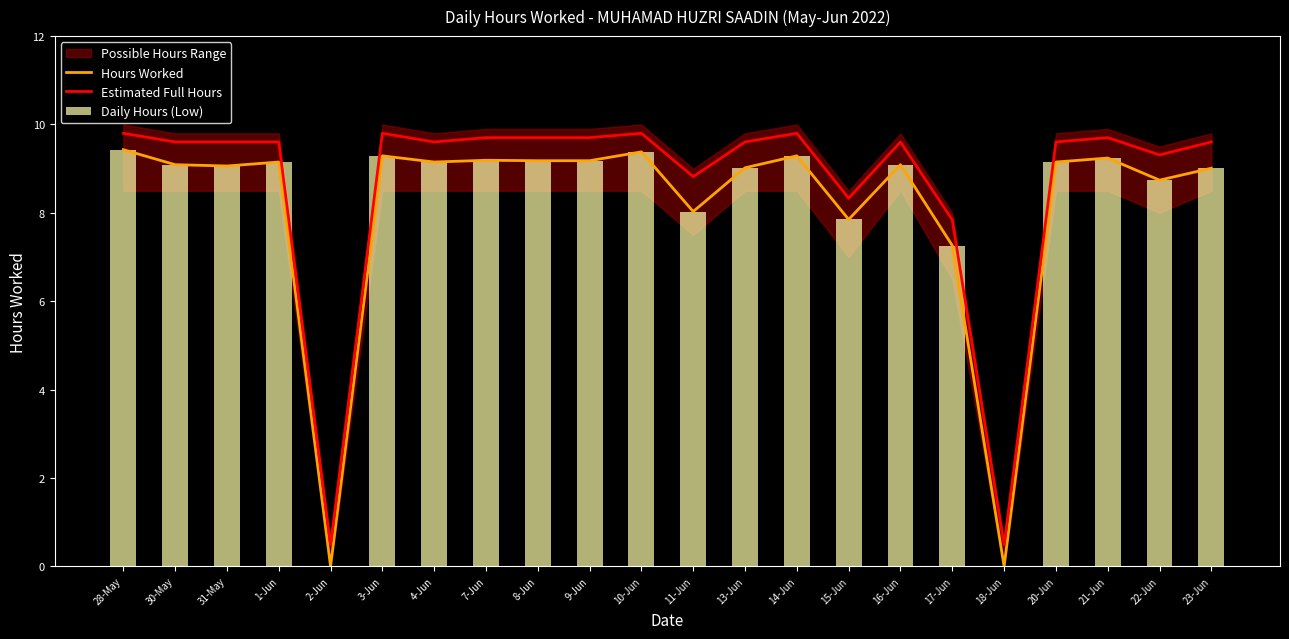

Where does the Estimated Full Hours series first go above 9?

28-May